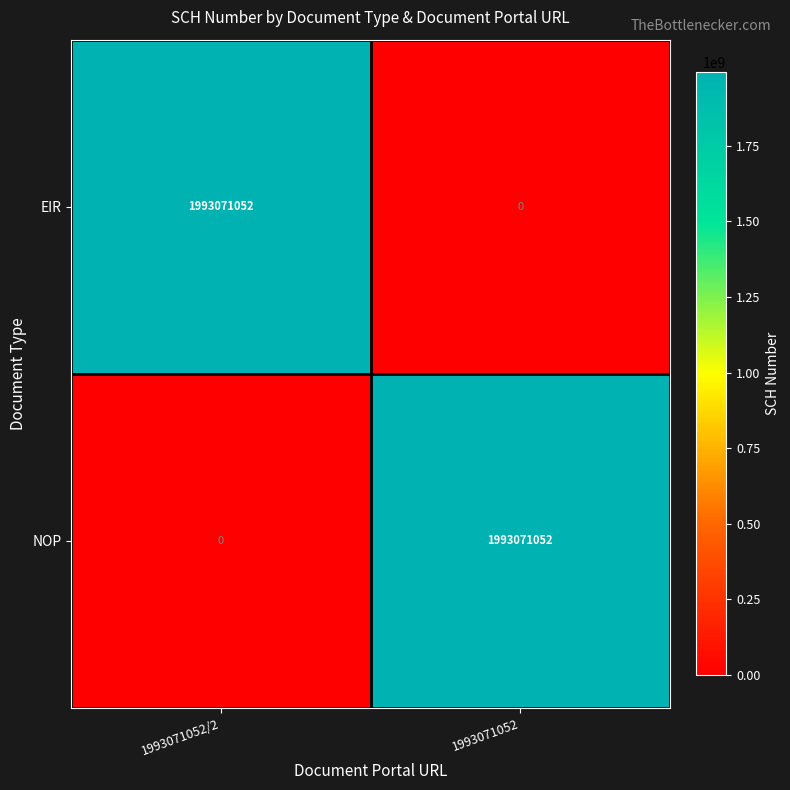

Which category has the lowest value in the EIR series?

1993071052